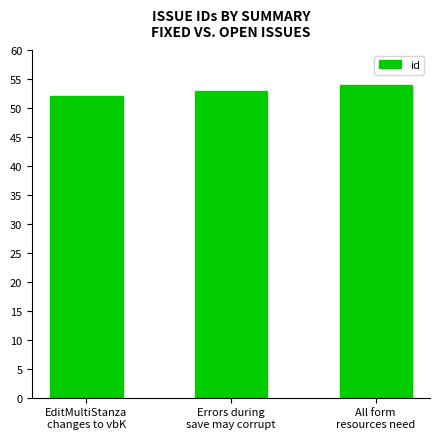

List the labels in order of value, largest first.

All form
resources need, Errors during
save may corrupt, EditMultiStanza
changes to vbK